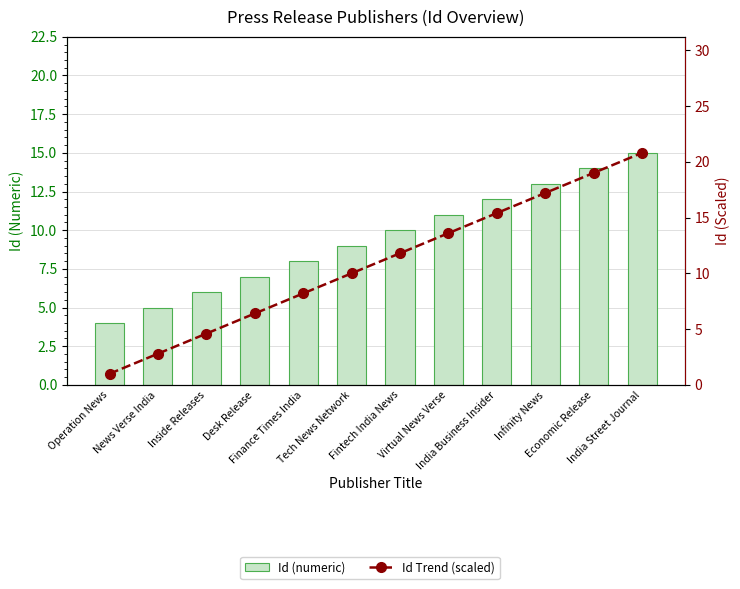

What is the lowest value of the Id (numeric) series?

4.0